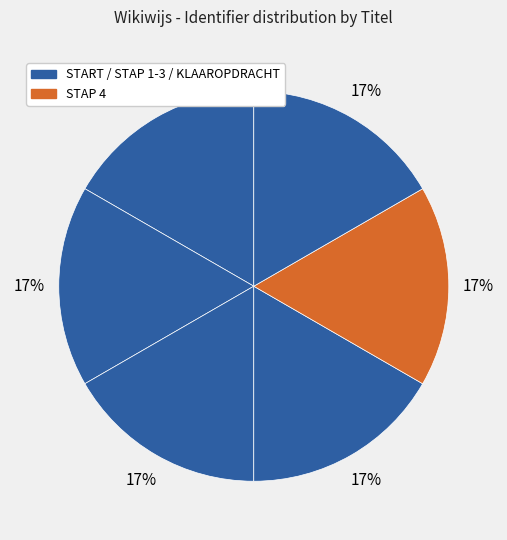

Count the number of slices in the pie.

6